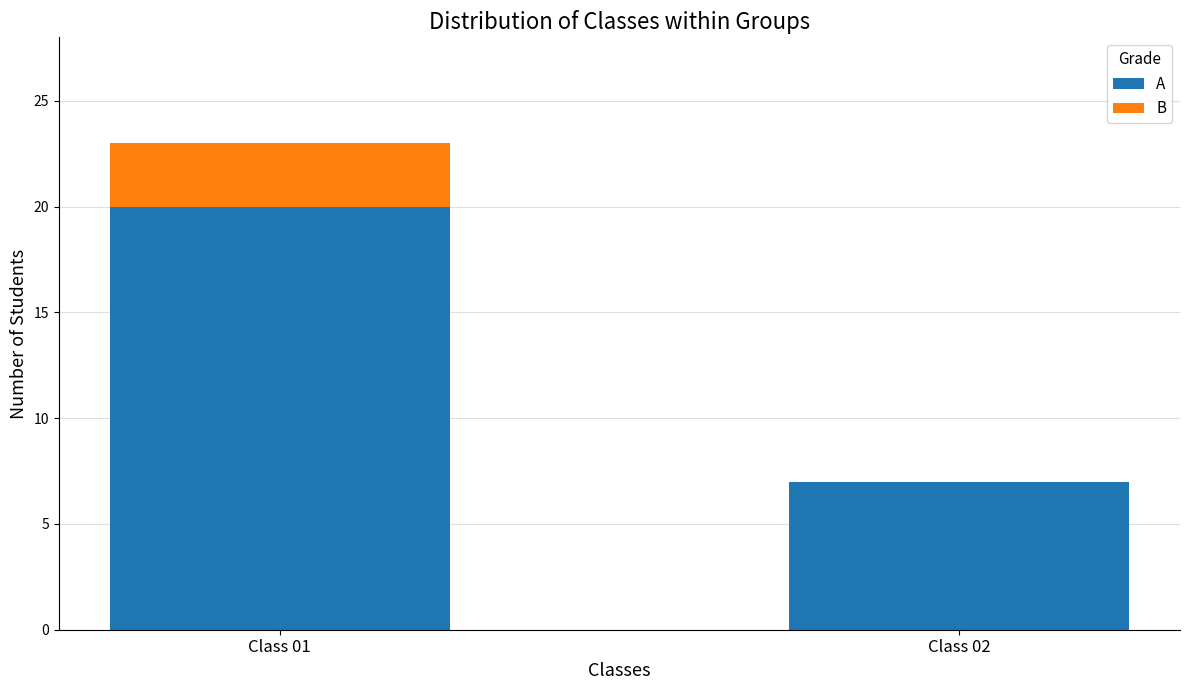

What is the sum of the A values at Class 02 and Class 01?

27